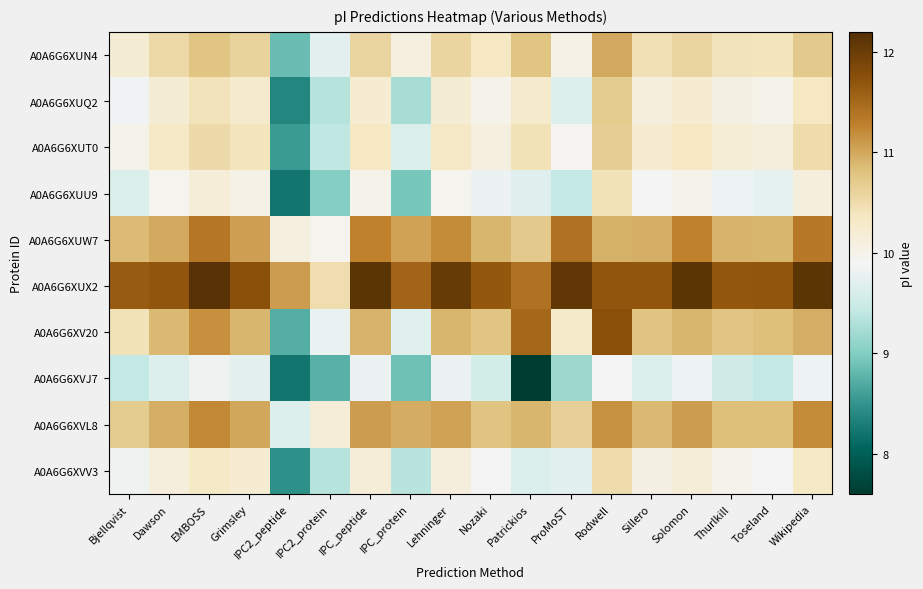

List the series in order of their peak value, highest first.

A0A6G6XUX2, A0A6G6XV20, A0A6G6XUW7, A0A6G6XVL8, A0A6G6XUN4, A0A6G6XUQ2, A0A6G6XUT0, A0A6G6XVV3, A0A6G6XUU9, A0A6G6XVJ7